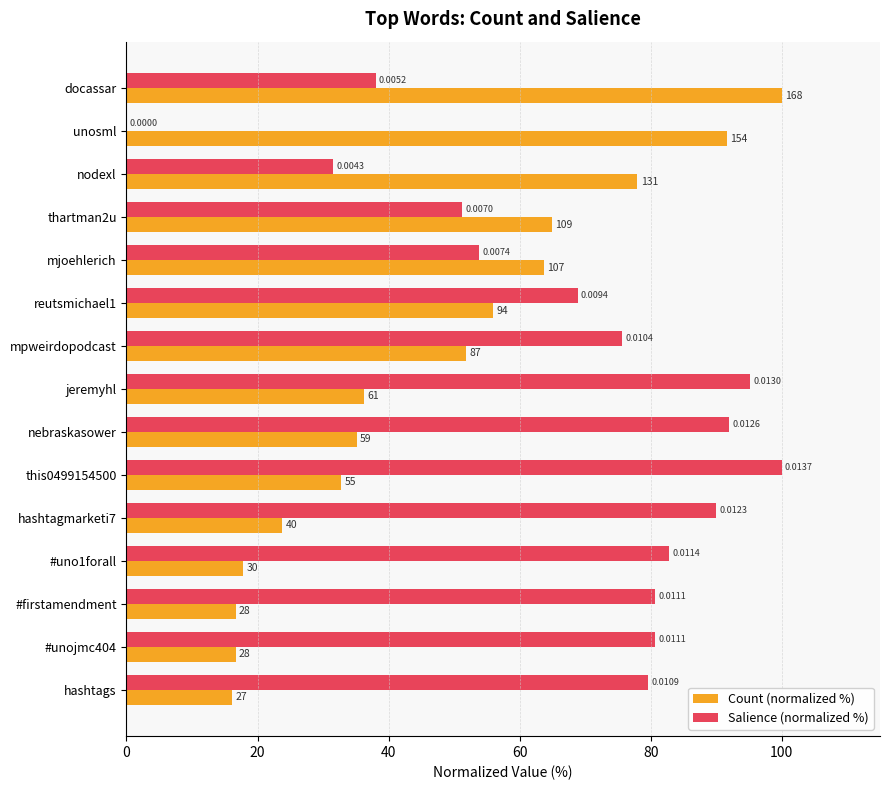

How many series are shown in this chart?

2